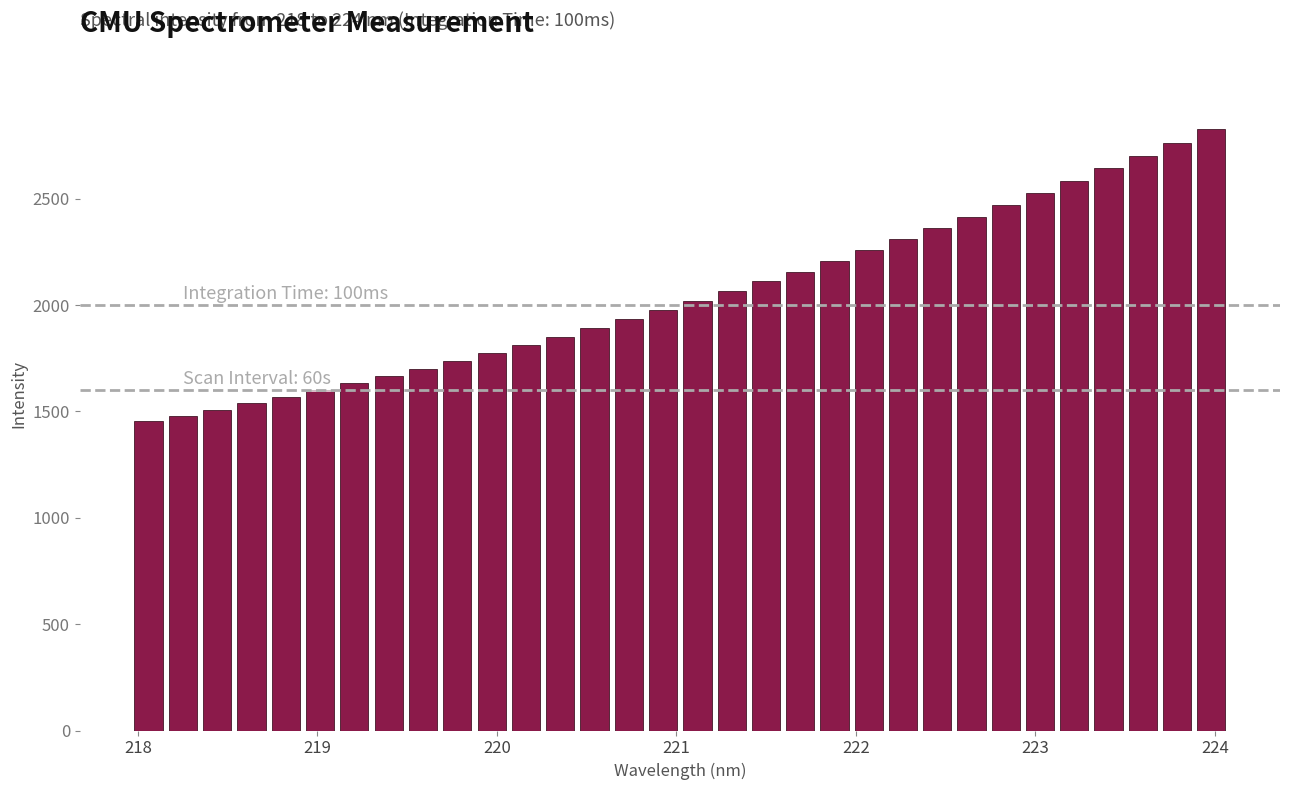

What is the average value?

2048.5